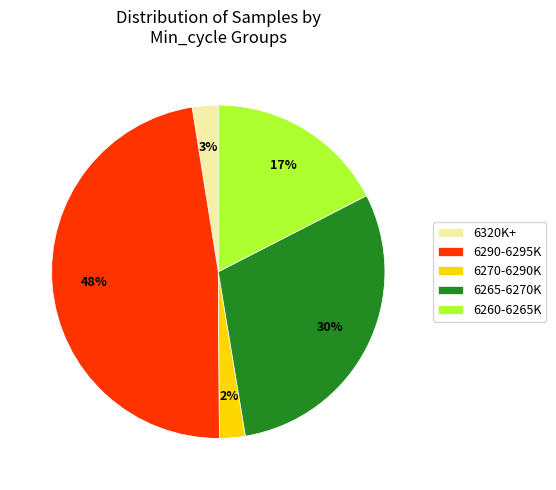

To the nearest percent, what is the average slice percentage?

20%